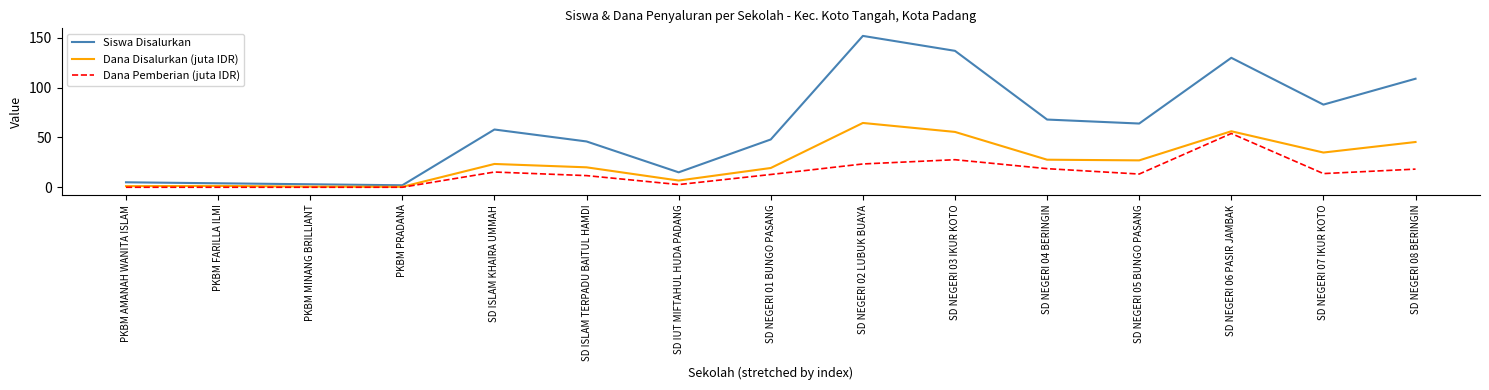

What is the greatest value displayed?

152.0